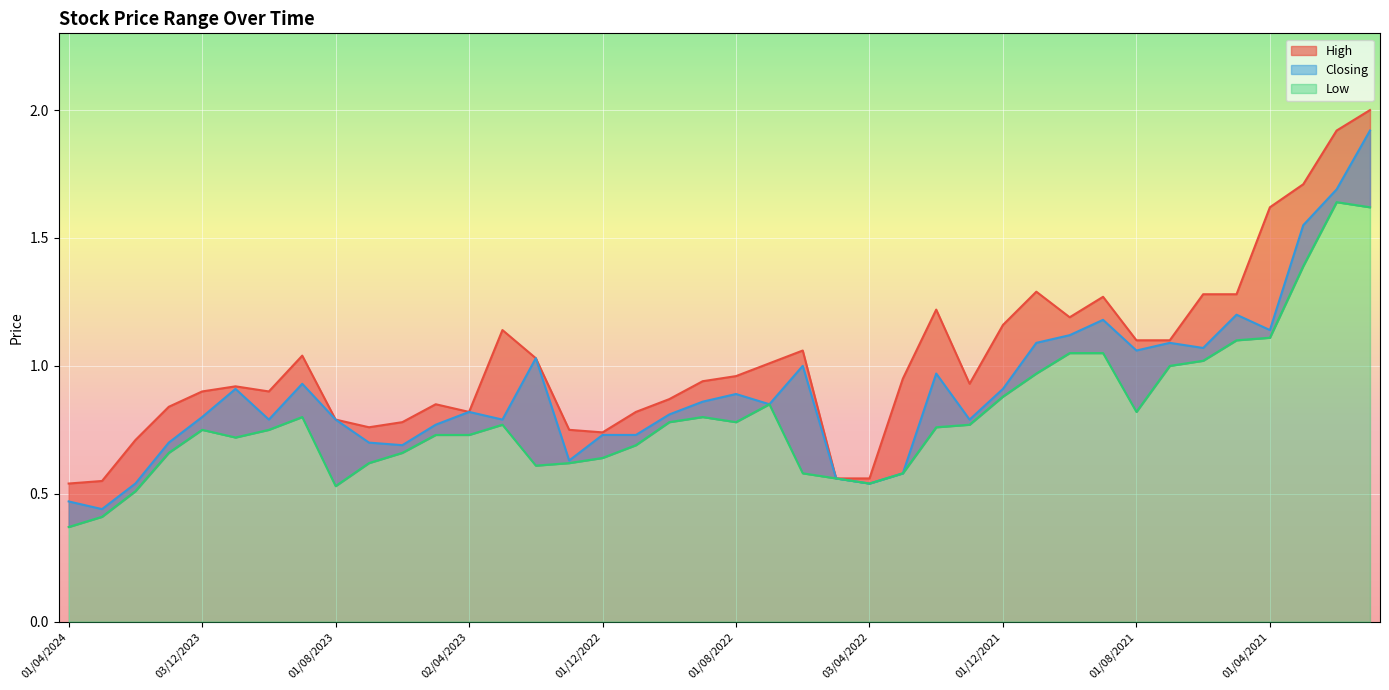

At 03/03/2024, list the series in order from smallest to largest.

Low, Closing, High